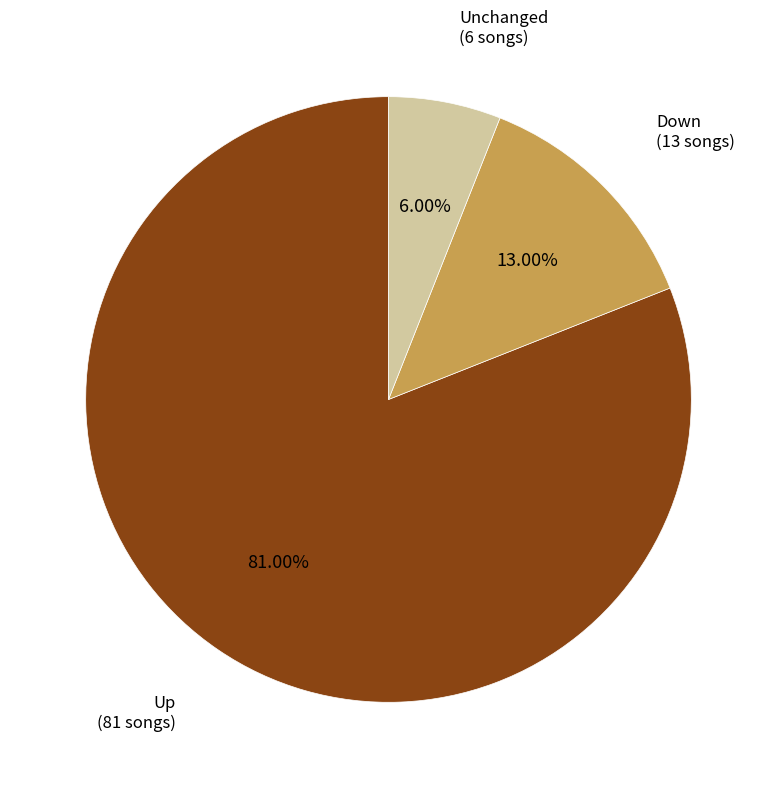

How many slices are in this pie chart?

3